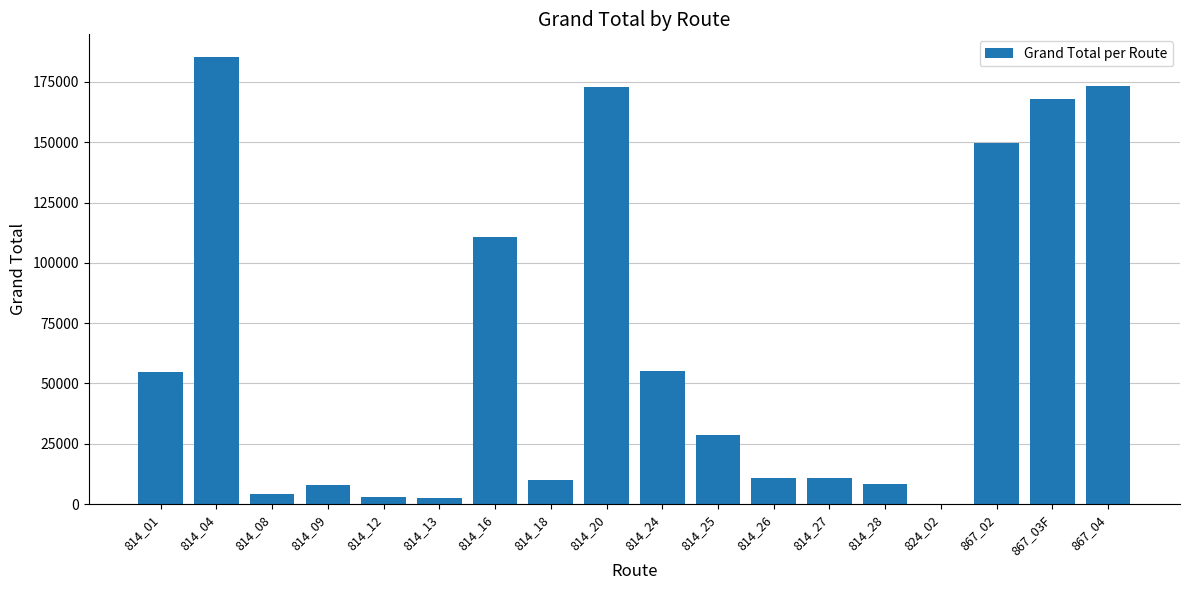

What is the sum of all values?

1156267